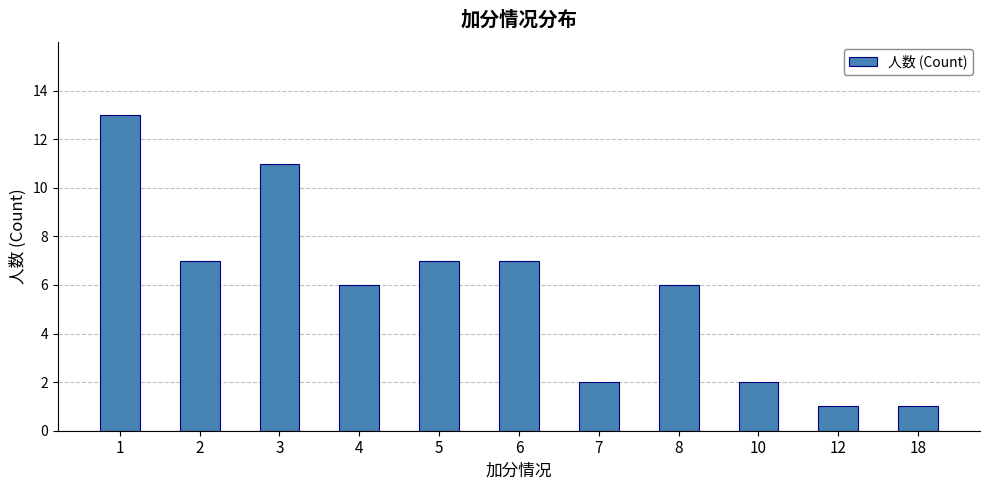

Is it true that the value at 3 is 11?

True